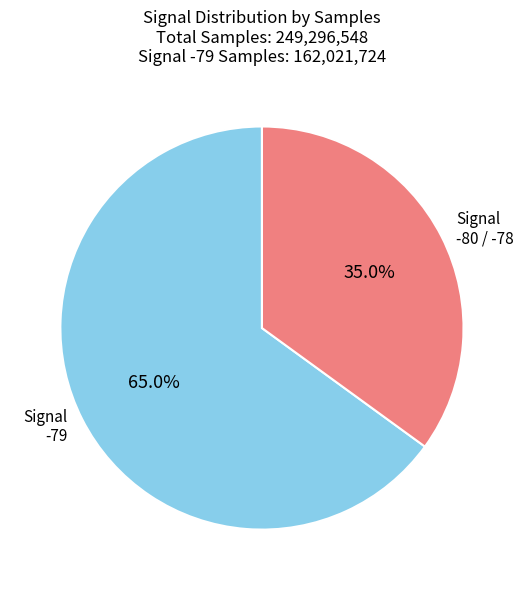

Which category accounts for the majority?

Signal -79